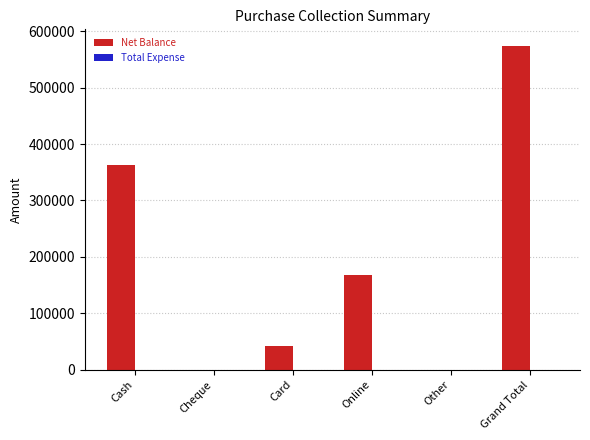

Which label corresponds to the largest value in the chart?

Grand Total